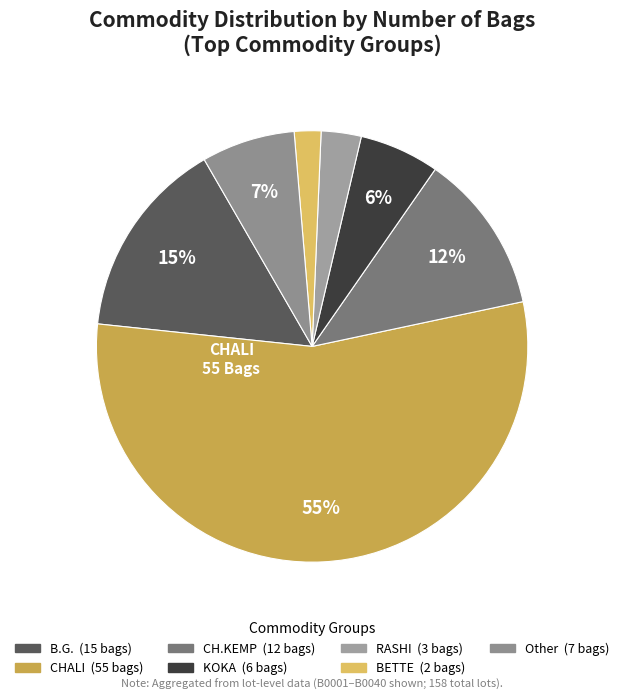

Count the number of slices in the pie.

7